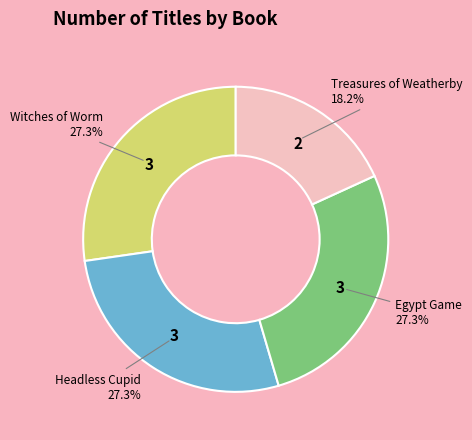

Is it true that Treasures of Weatherby is 99% of the pie?

False